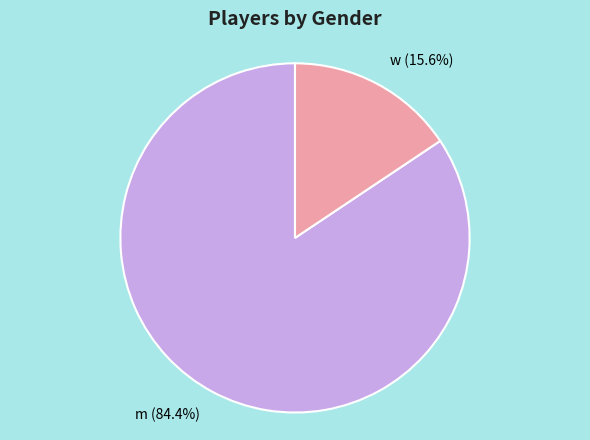

Rank the categories by value from lowest to highest.

w, m